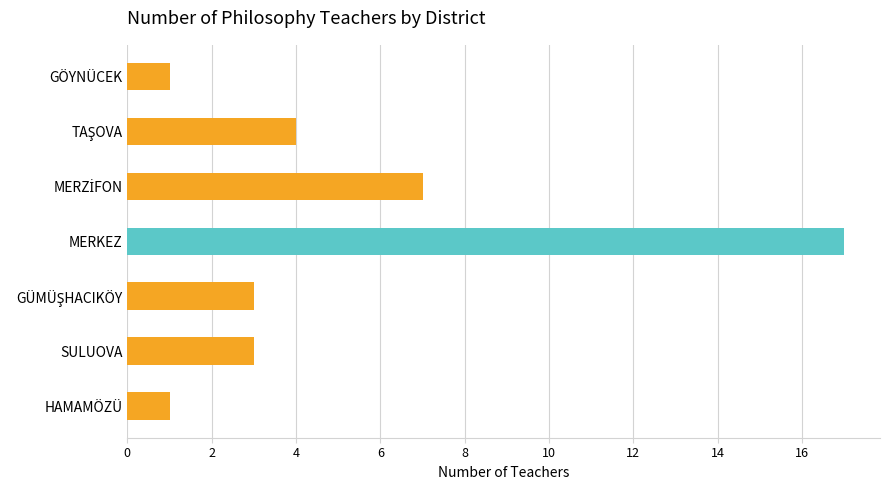

What is the sum of all values?

36